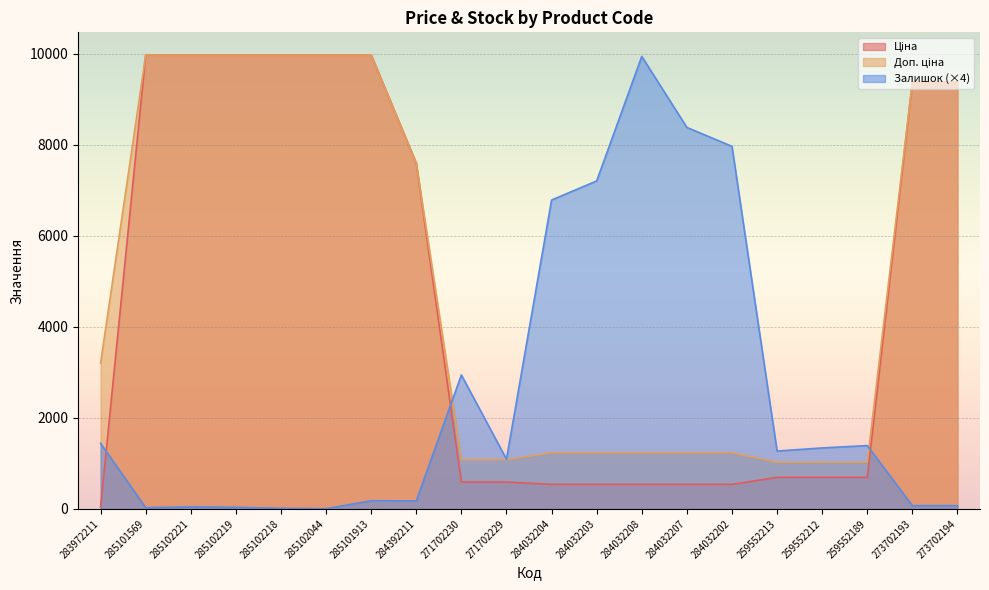

The Залишок series shows 9944.0 at 284032208. True or false?

True